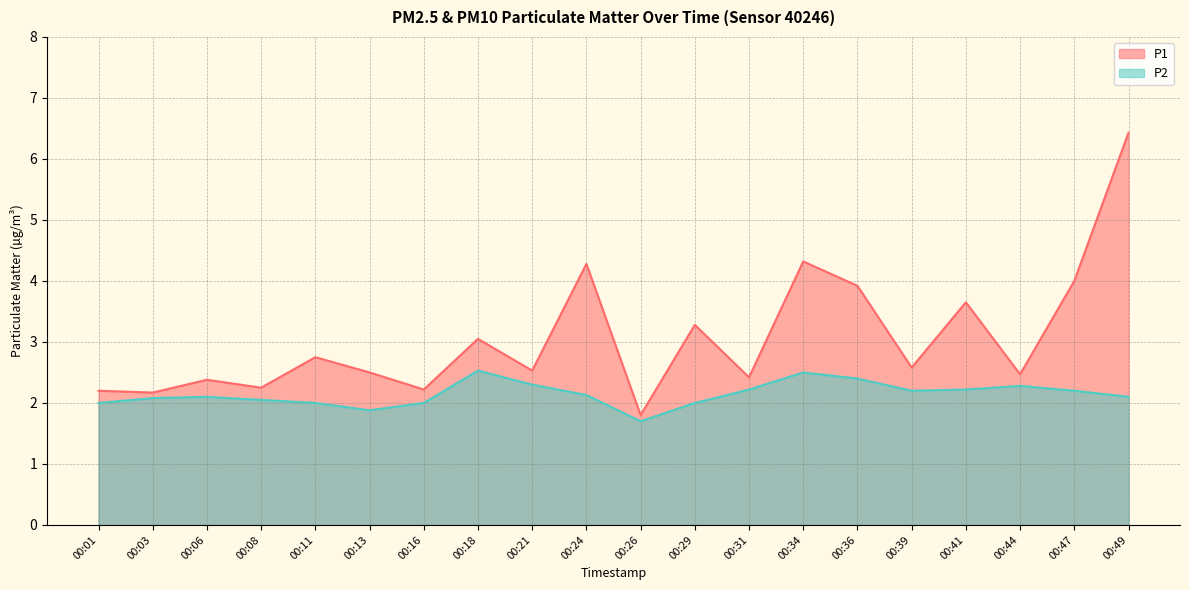

In P2, how many points are lower than both neighbors (excluding endpoints)?

3